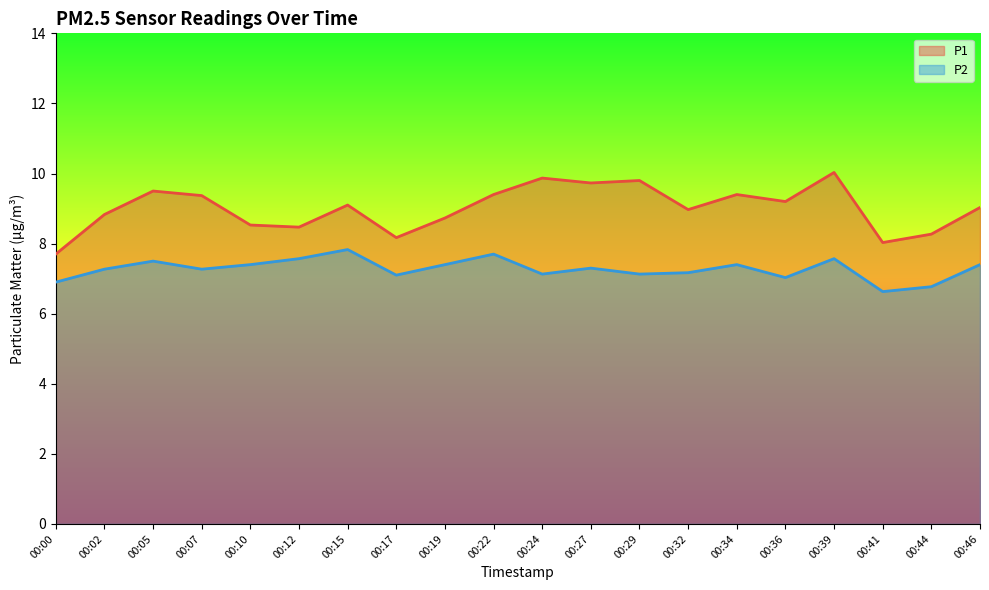

Where is the first local minimum for P2?

00:07